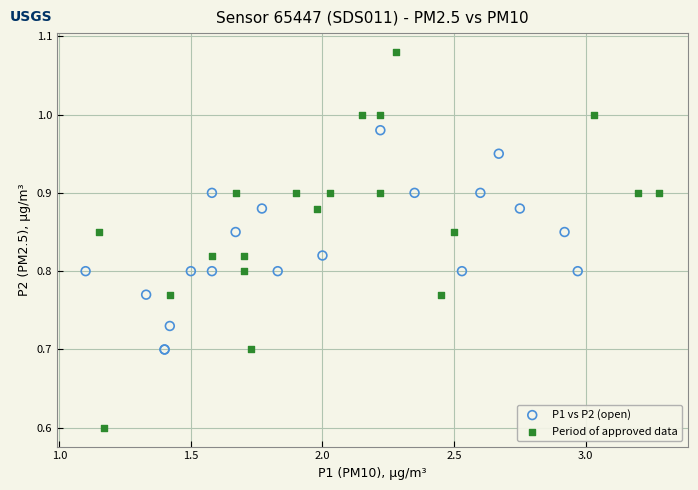

Which series reaches the maximum Y coordinate?

Period of approved data